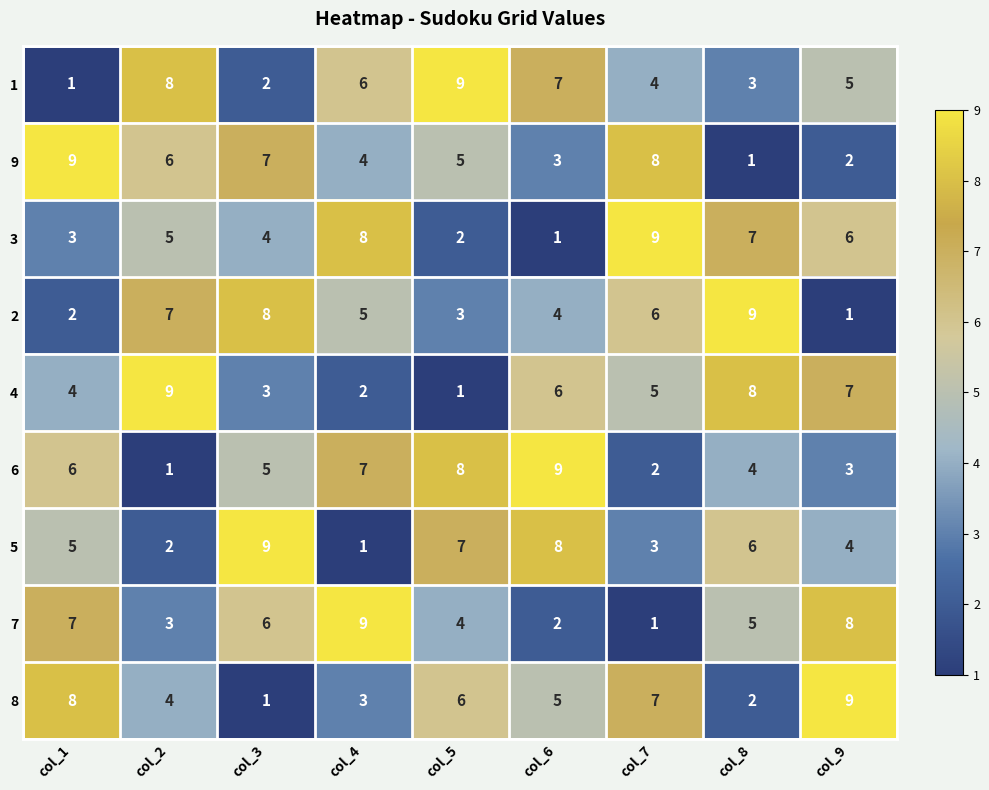

At how many categories does at least one series exceed 5?

9